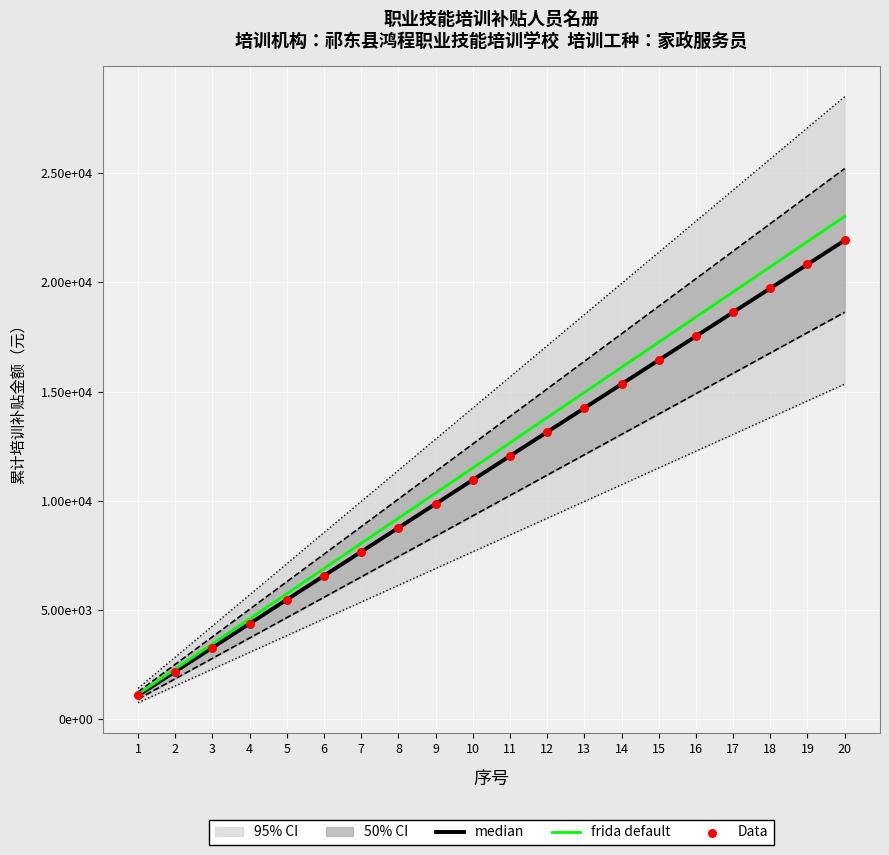

What is the total value across all series at 3?

10028.4